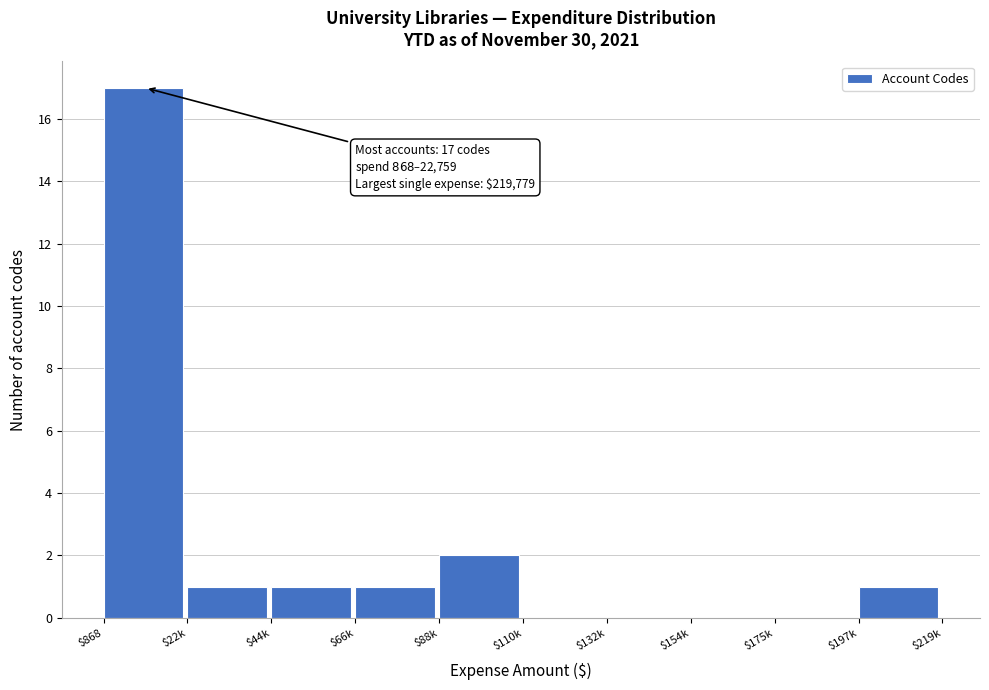

True or false: the data shows 0 at $132k.

True